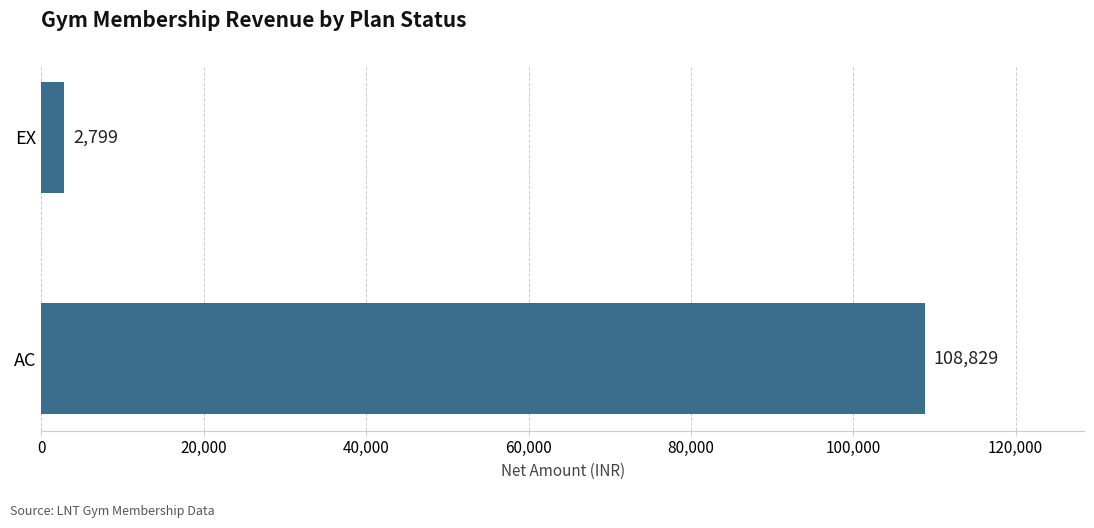

Reading bottom to top, transcribe all the data shown in this chart.

108829	2799